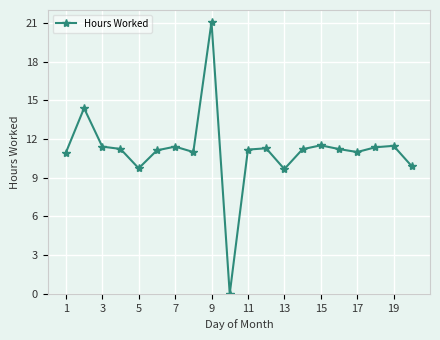

What is the maximum value shown in the chart?

21.1